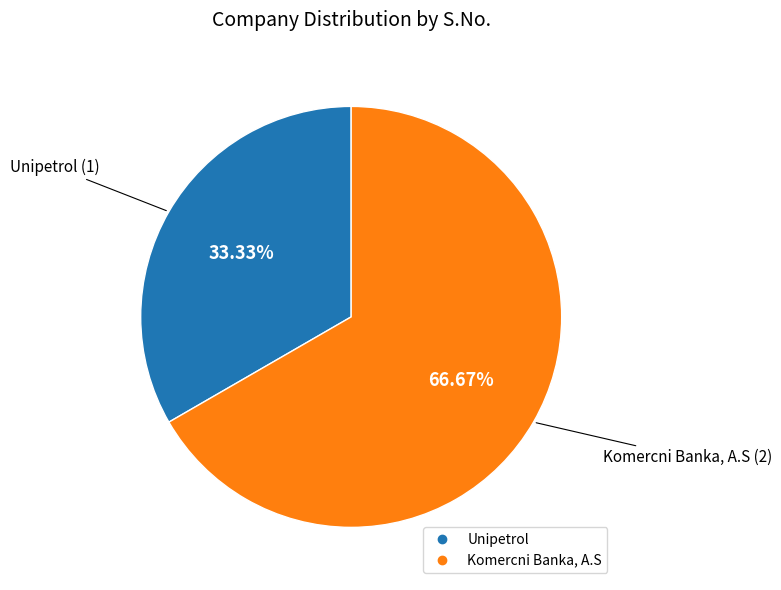

Do Unipetrol and Komercni Banka, A.S together represent more than half of the pie?

Yes